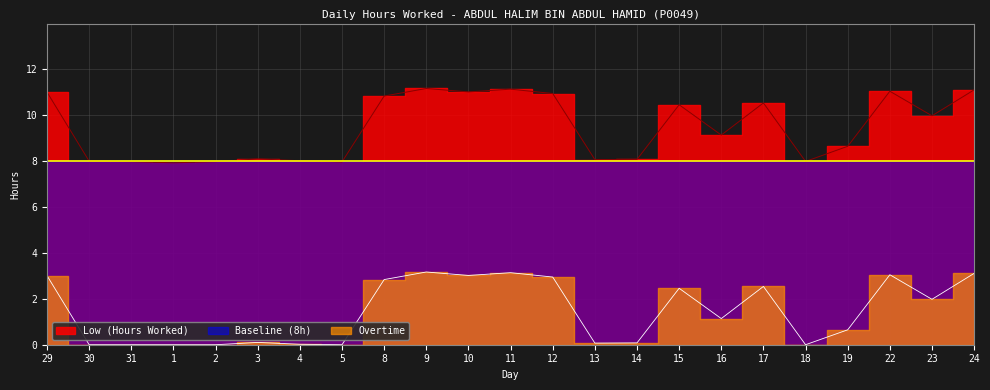

How many data points in Low (Hours Worked) are above 9?

12